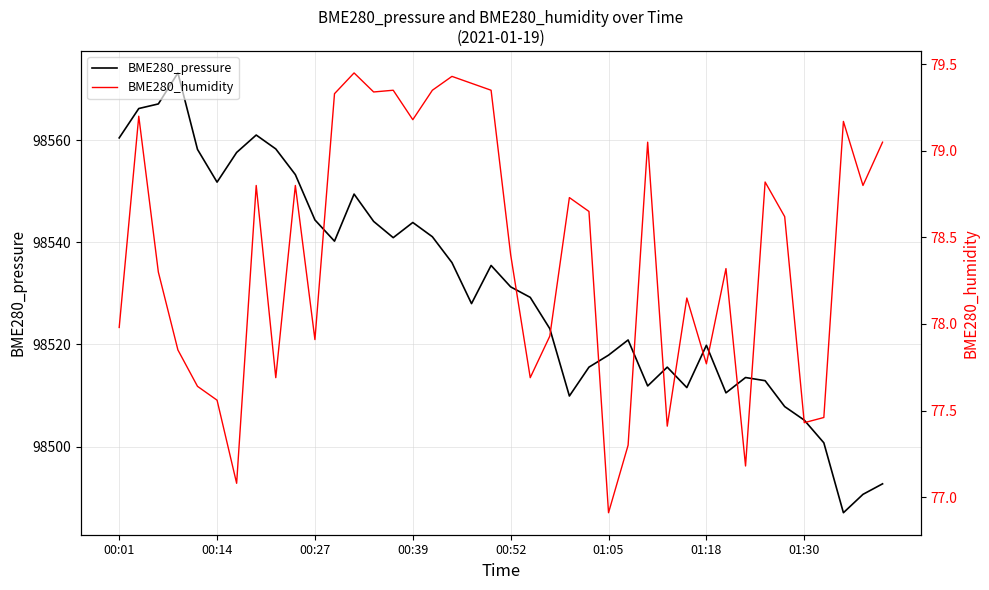

What position from the right is 22?

18